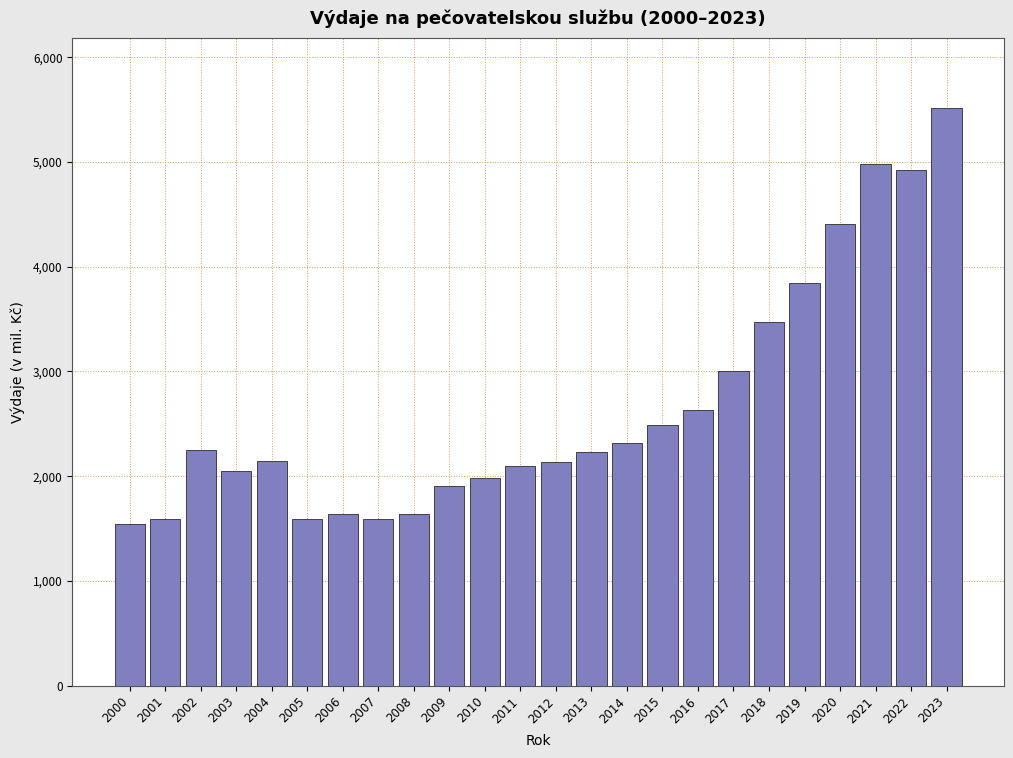

What is the value of the 13th bar from the left?

2133